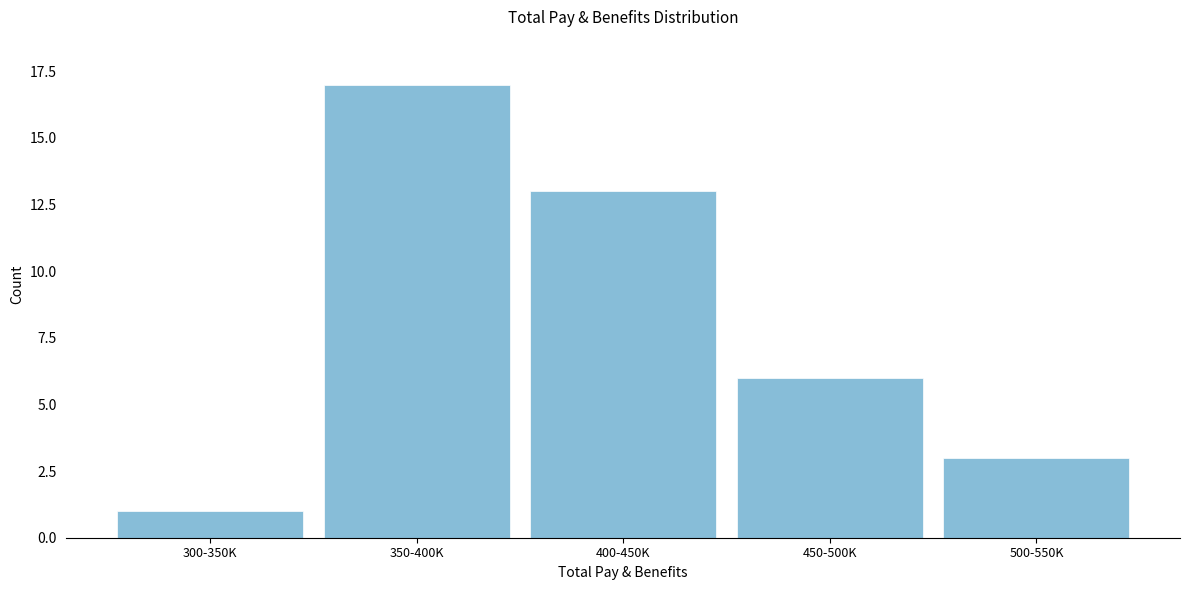

Reading left to right, list all the values displayed in this chart.

300-350K=1	350-400K=17	400-450K=13	450-500K=6	500-550K=3